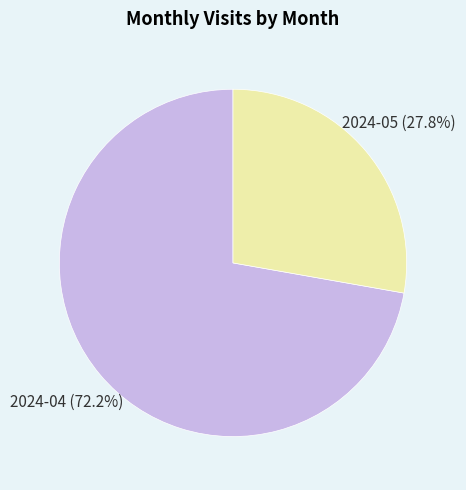

How many segments does this pie chart have?

2